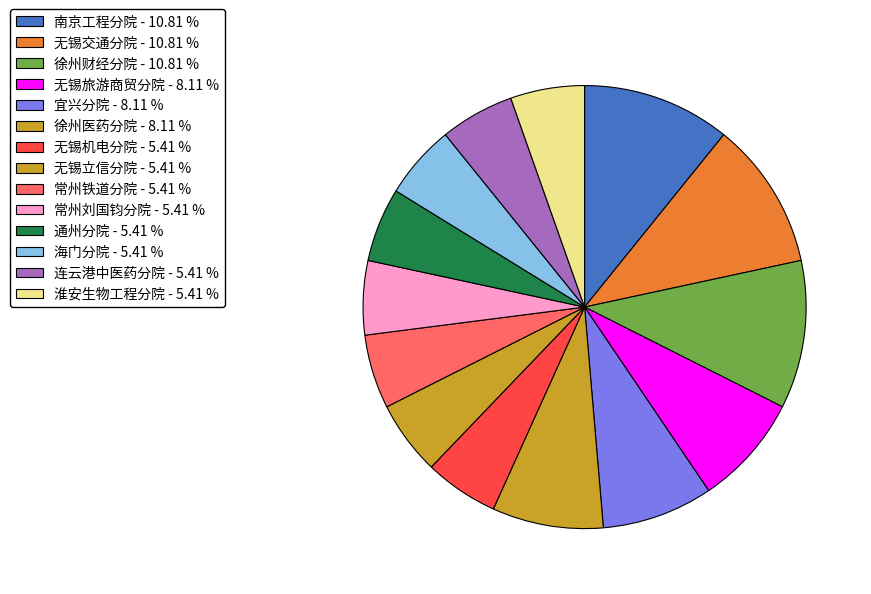

Rank the categories by value from lowest to highest.

无锡机电分院, 无锡立信分院, 常州铁道分院, 常州刘国钧分院, 通州分院, 海门分院, 连云港中医药分院, 淮安生物工程分院, 无锡旅游商贸分院, 宜兴分院, 徐州医药分院, 南京工程分院, 无锡交通分院, 徐州财经分院